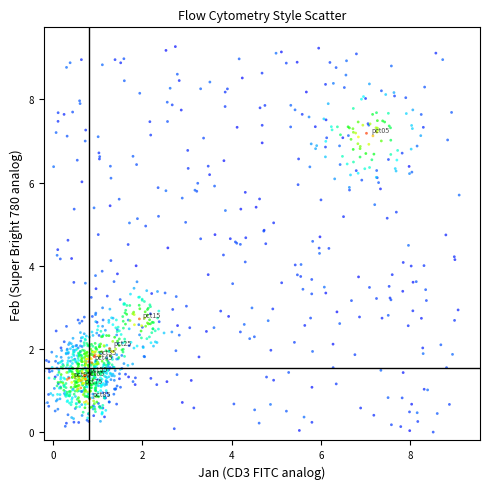

What is the range of Y values (max minus min)?

9.3